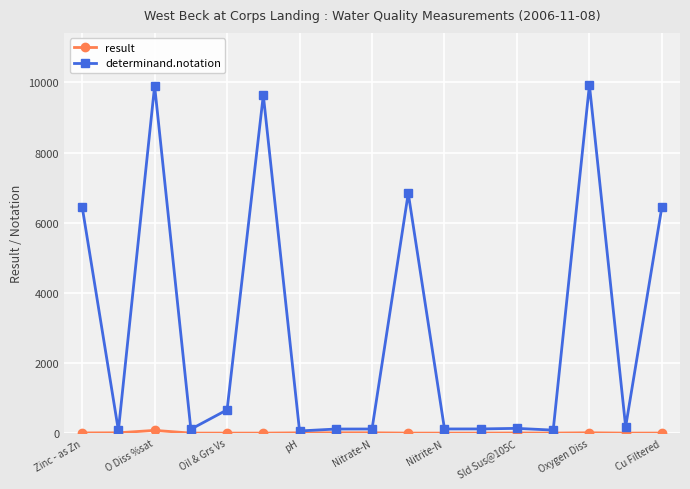

Which series has the largest range (max minus min)?

determinand.notation